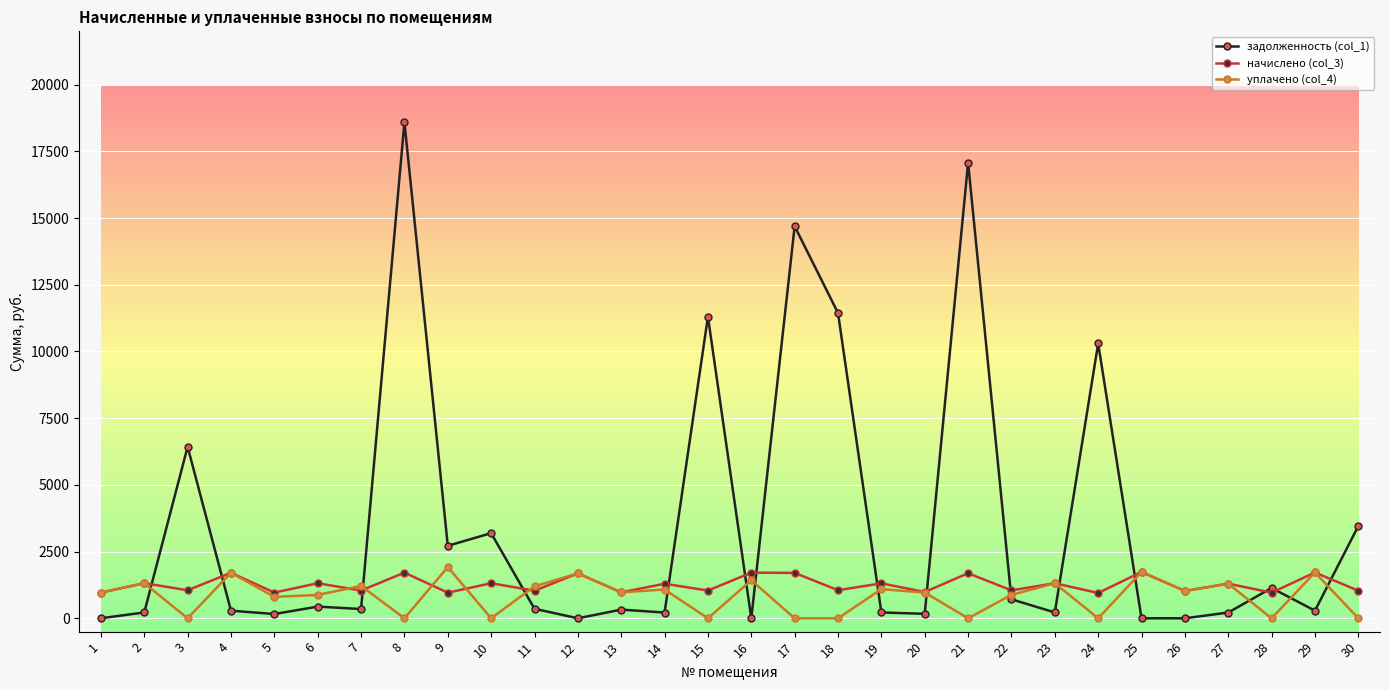

What is the value of the уплачено (col_4) point at the 11th from the left?

1196.0